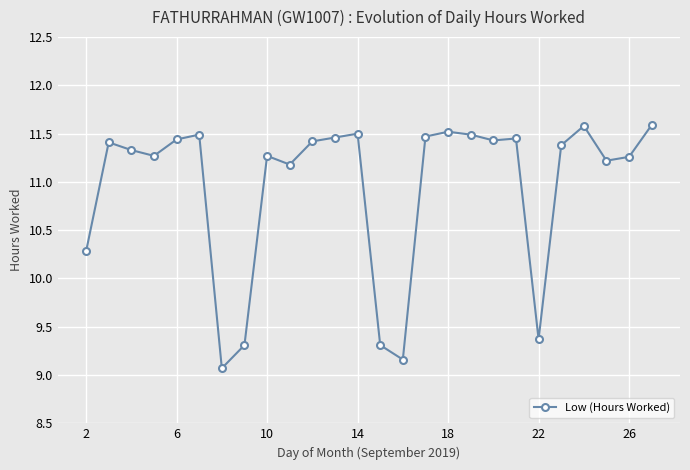

True or false: the data has more than 1 interior local peaks.

True